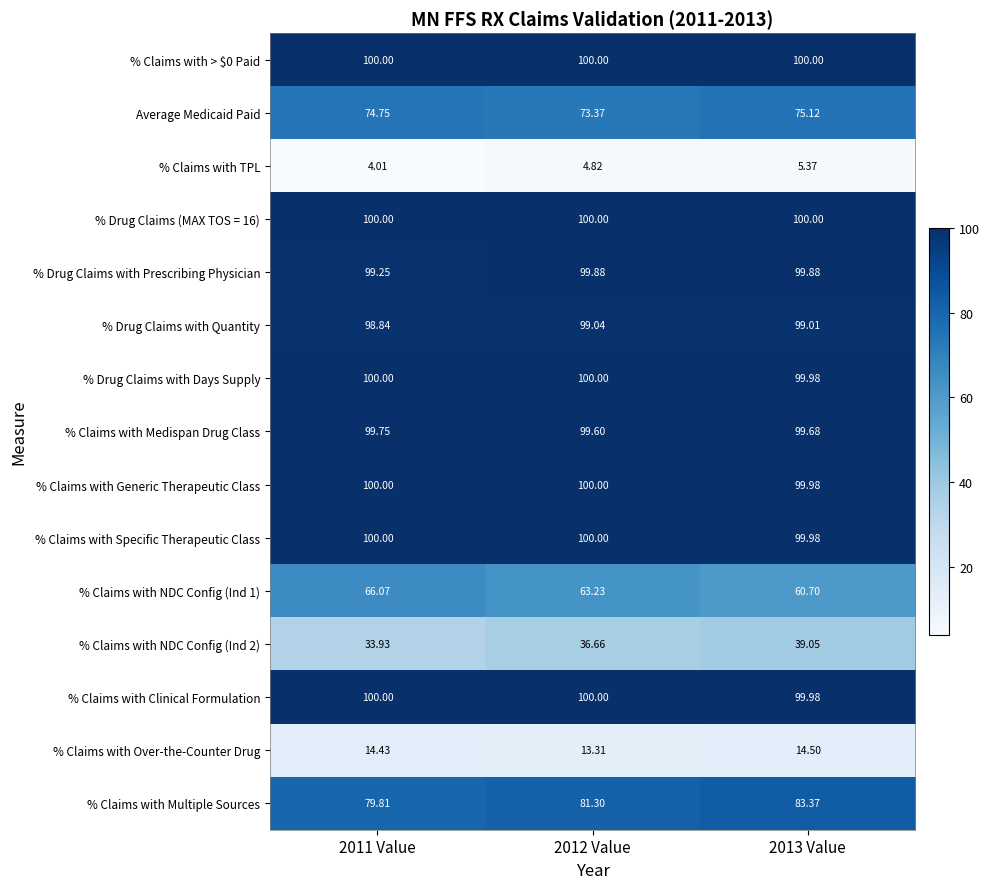

What is the smallest value displayed?

4.0